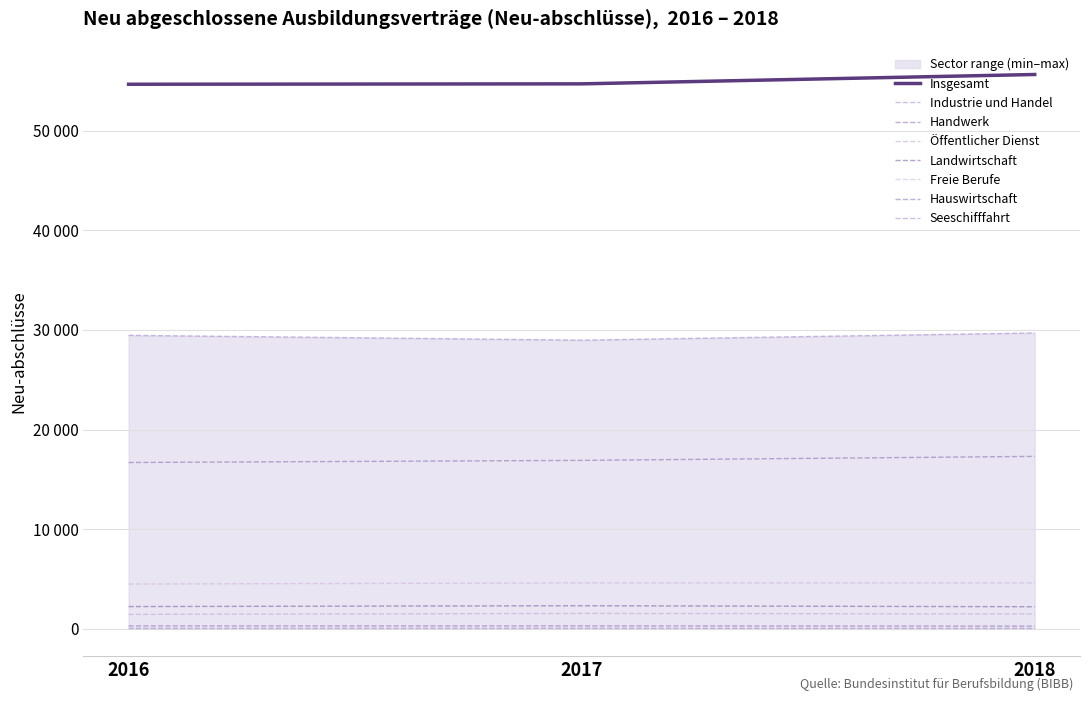

How many values in the Neu-abschlüsse 2017 series are below 4611?

4